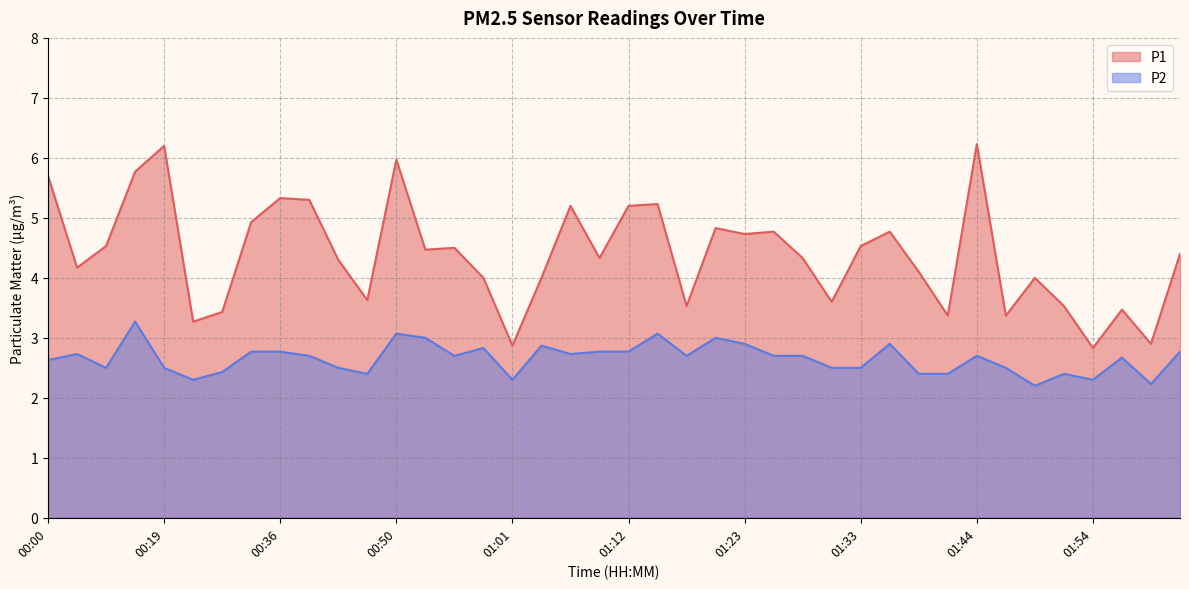

True or false: P2 and P1 cross at least once.

False